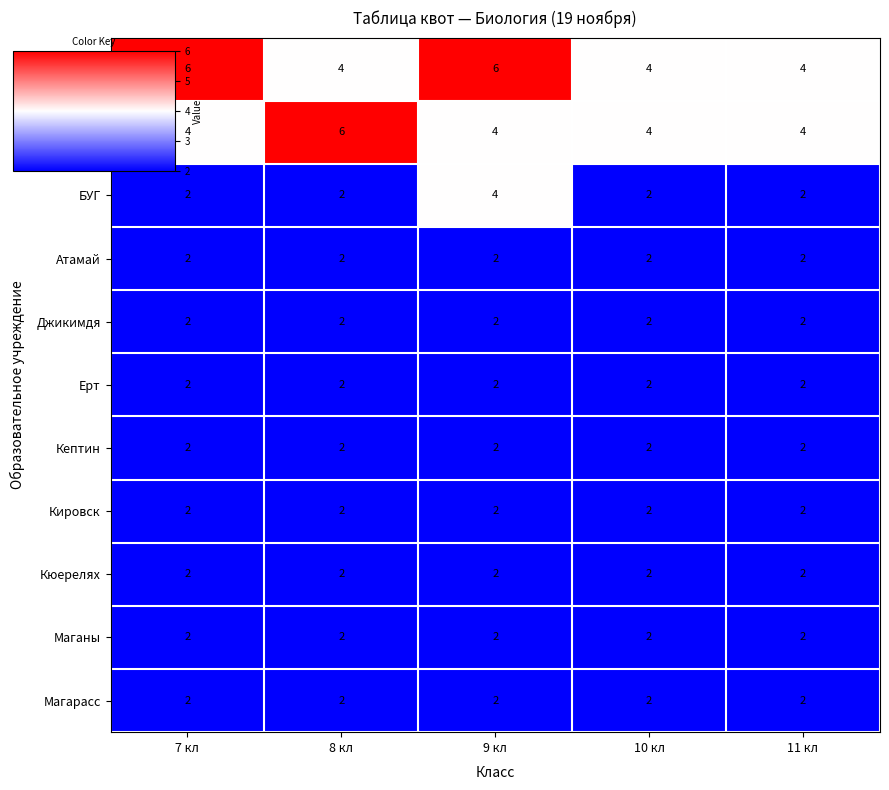

How many data points does each series have?

5